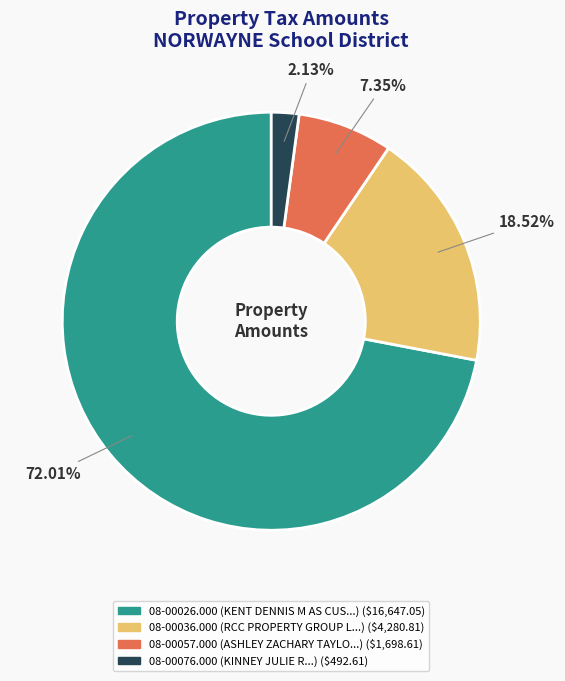

To the nearest percent, what percentage of the pie is 08-00076.000?

2%